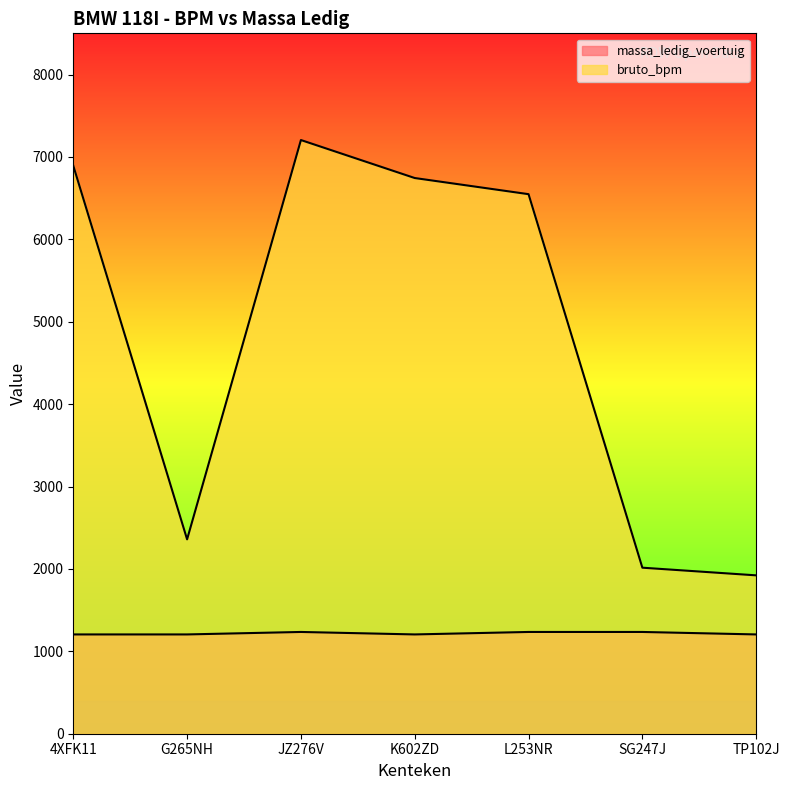

What is the value of the massa_ledig_voertuig point at the 7th from the left?

1205